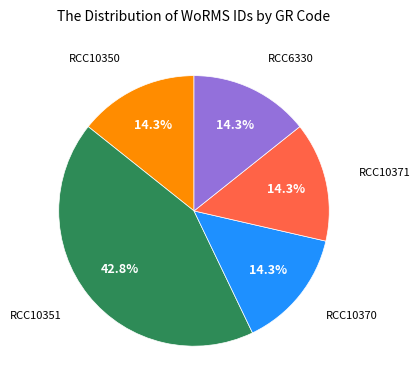

Is there a majority slice in this chart?

No